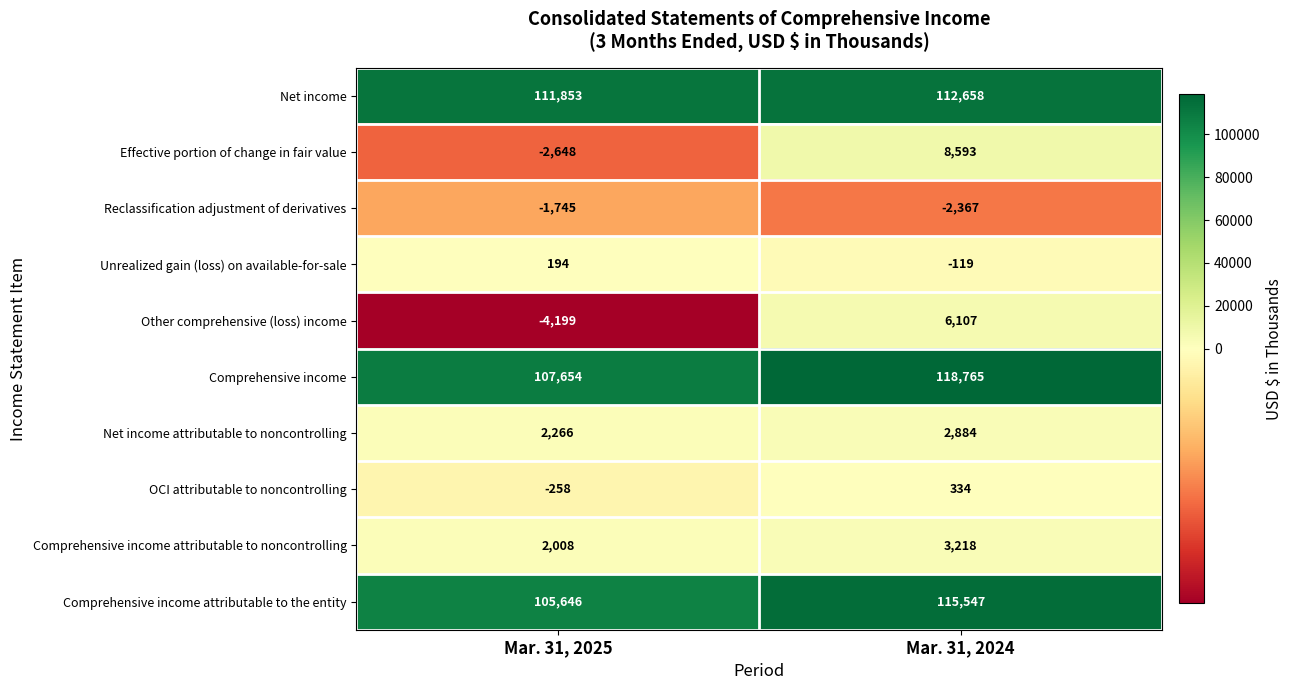

At Mar. 31, 2025, list the series in order from largest to smallest.

Net income, Comprehensive income, Comprehensive income attributable to the entity, Net income attributable to noncontrolling, Comprehensive income attributable to noncontrolling, Unrealized gain (loss) on available-for-sale, OCI attributable to noncontrolling, Reclassification adjustment of derivatives, Effective portion of change in fair value, Other comprehensive (loss) income